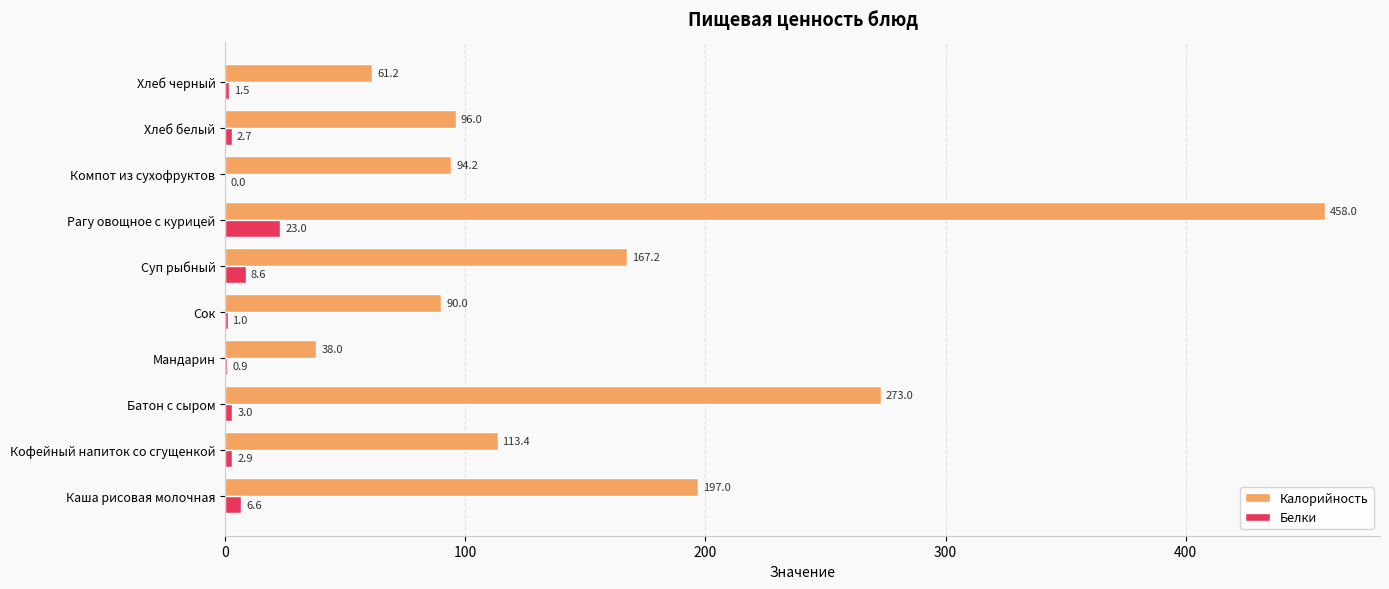

What is the sum of the Белки values at Сок and Компот из сухофруктов?

1.0